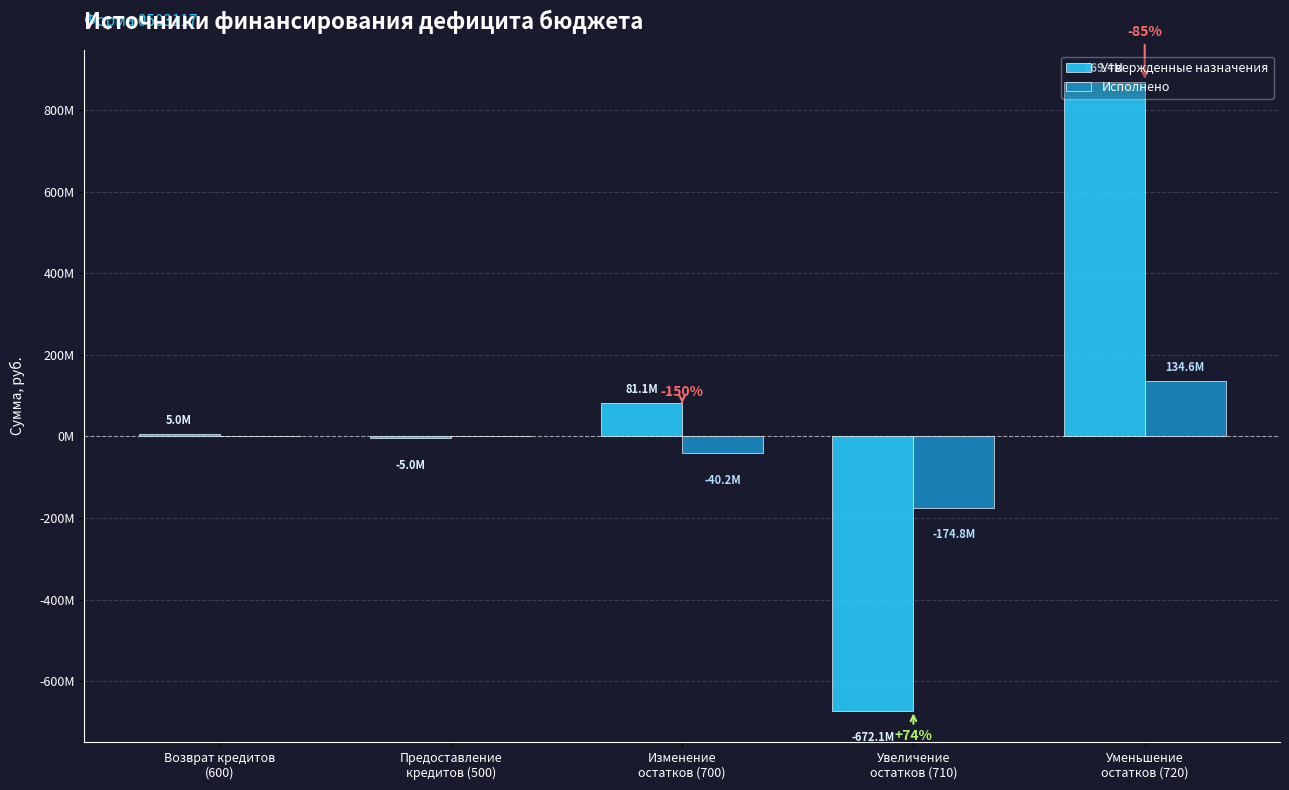

At which label does Исполнено reach its minimum?

Увеличение
остатков (710)